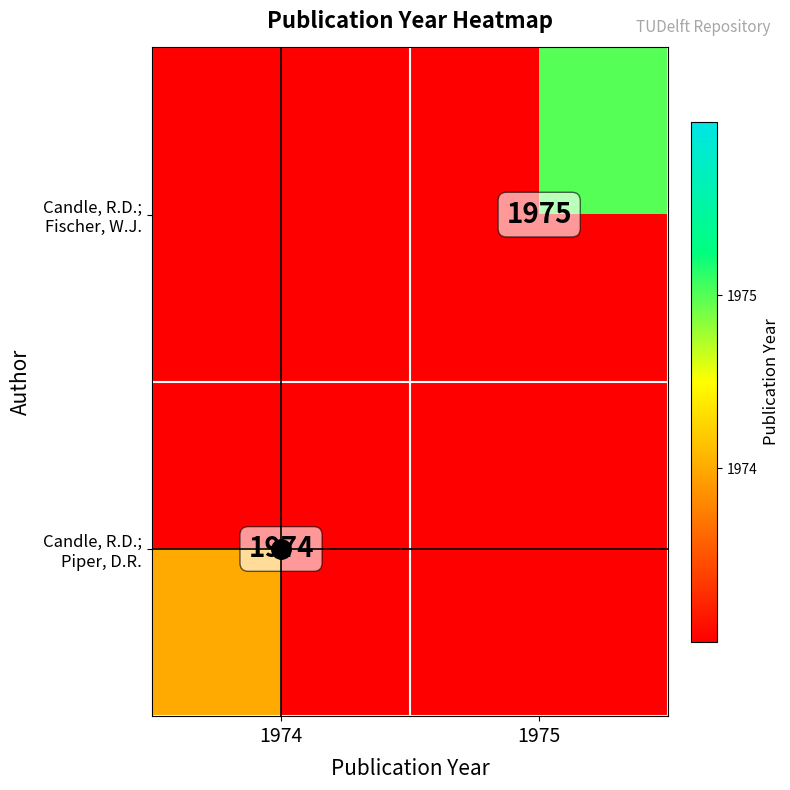

Which series has the largest total across all categories?

Candle, R.D.; Fischer, W.J.